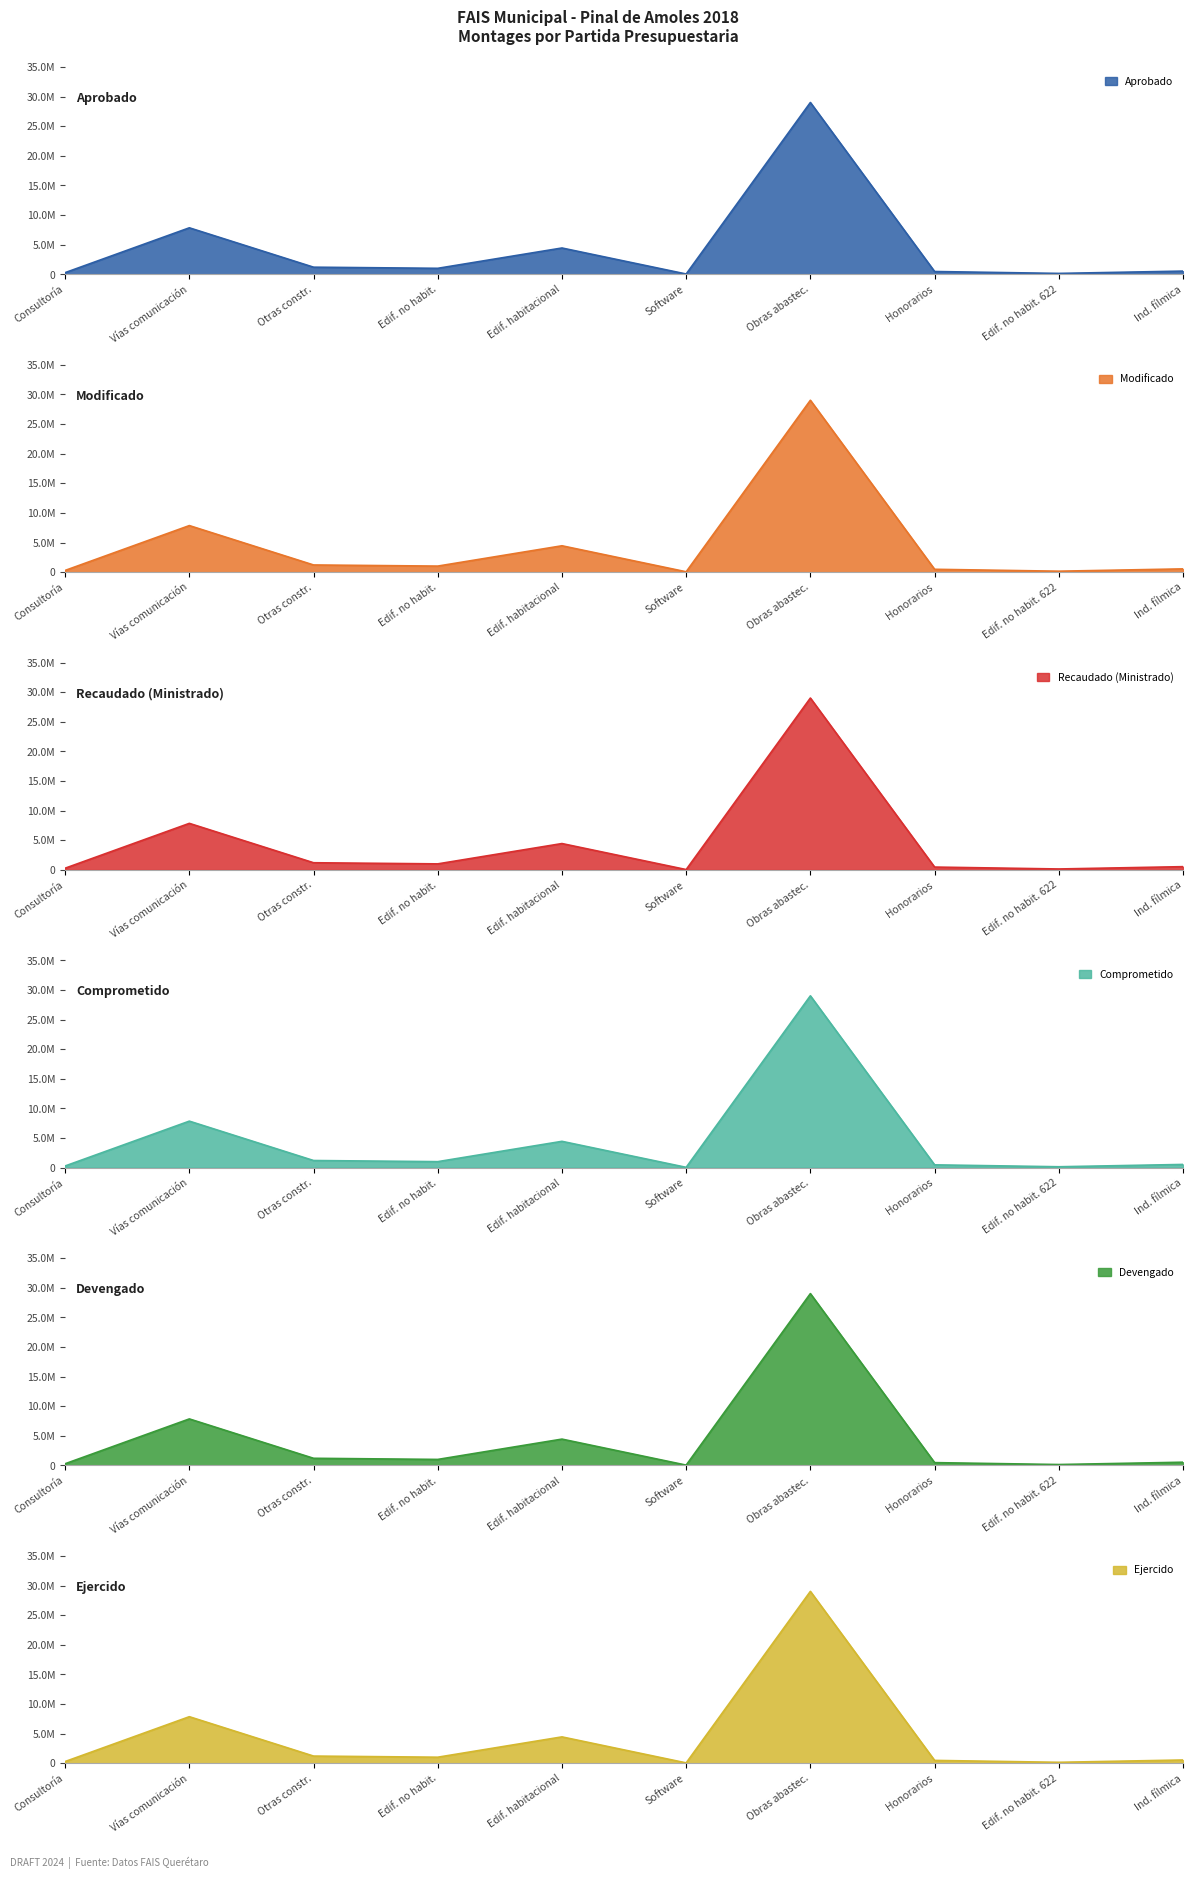

True or false: Aprobado and Recaudado (Ministrado) intersect in this chart.

False